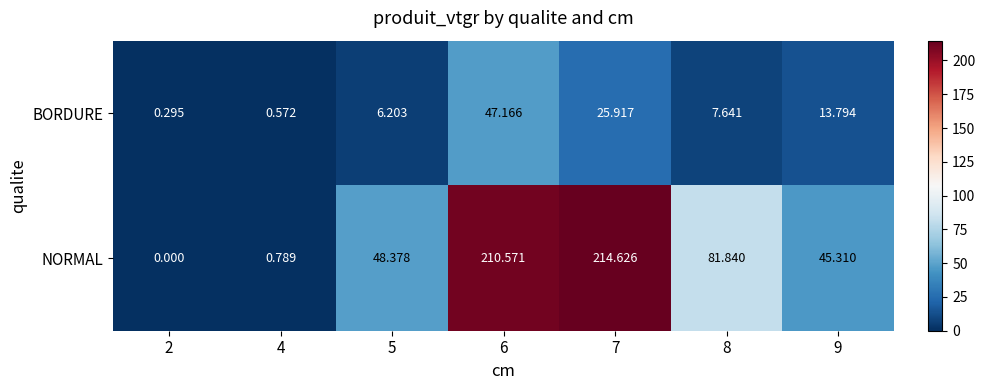

Which series has the widest spread of values?

NORMAL